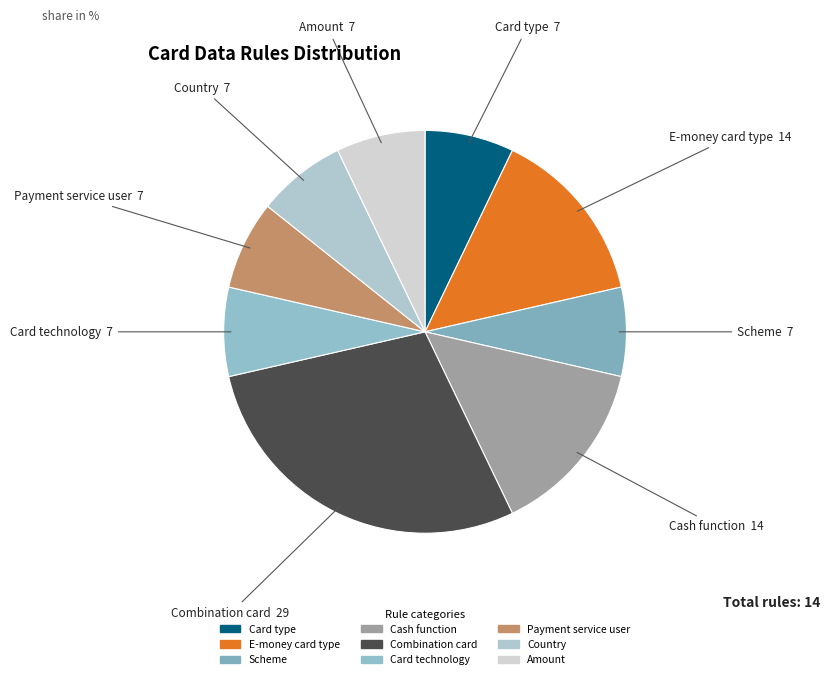

Does Card type account for over 50% of the chart?

No